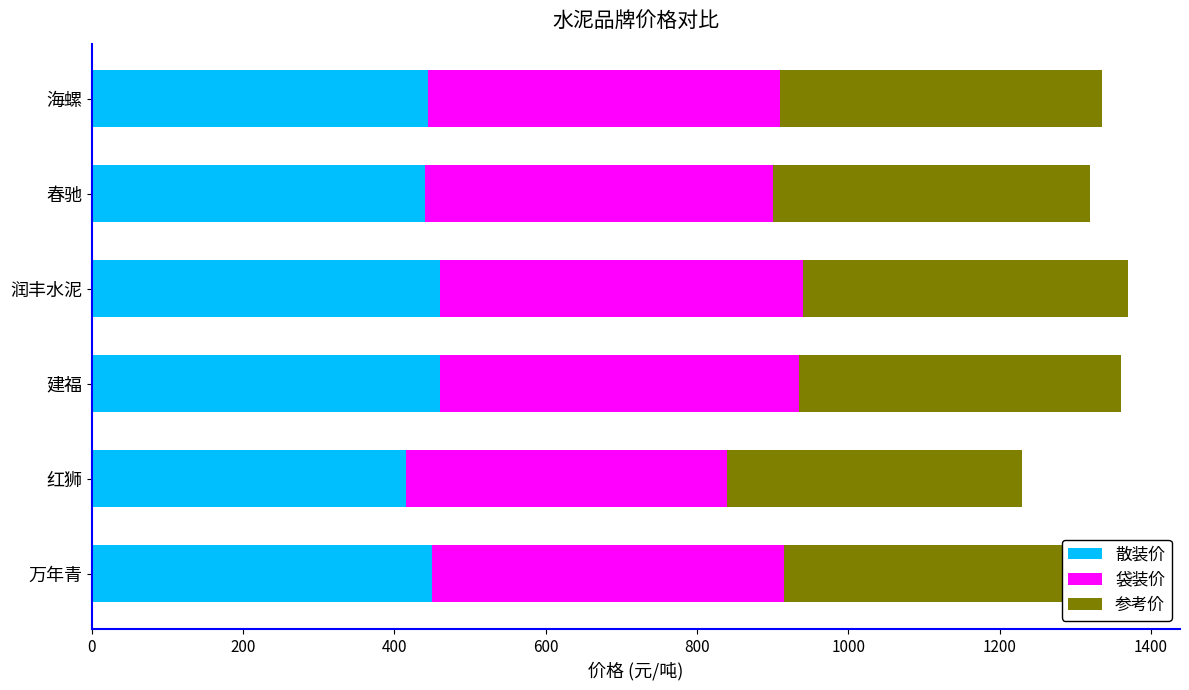

What are all the series names shown in the legend?

散装价, 袋装价, 参考价